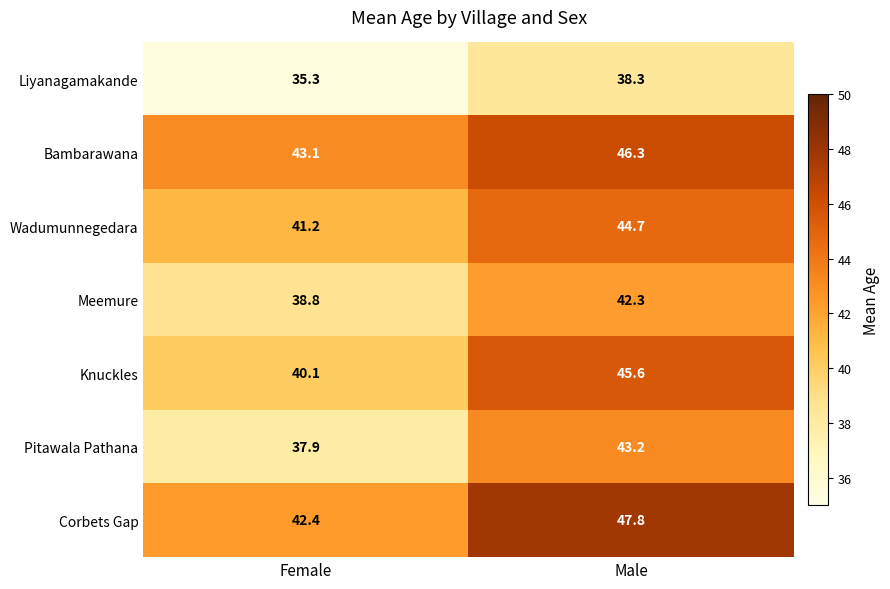

What is the average value of the Corbets Gap series?

45.1